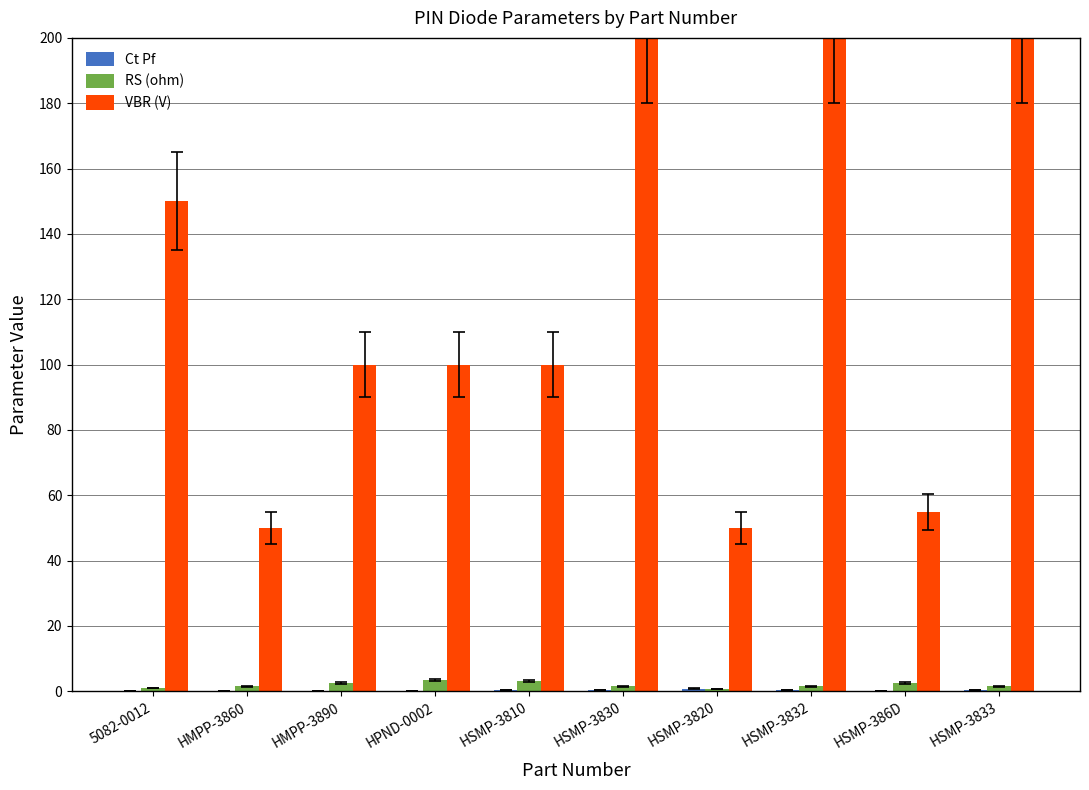

Which series has the largest total across all categories?

VBR (V)